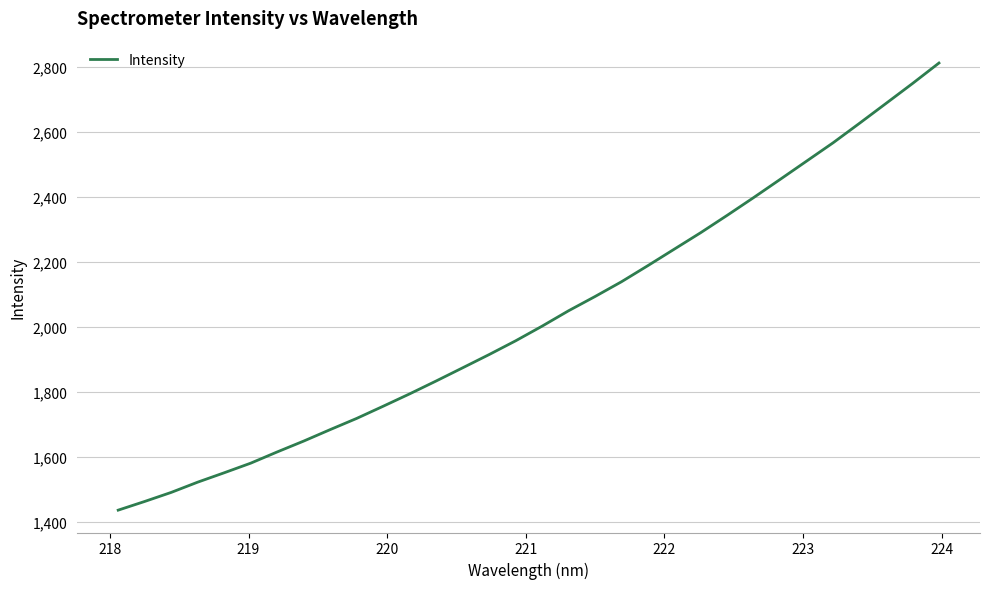

What is the maximum value shown in the chart?

2811.8